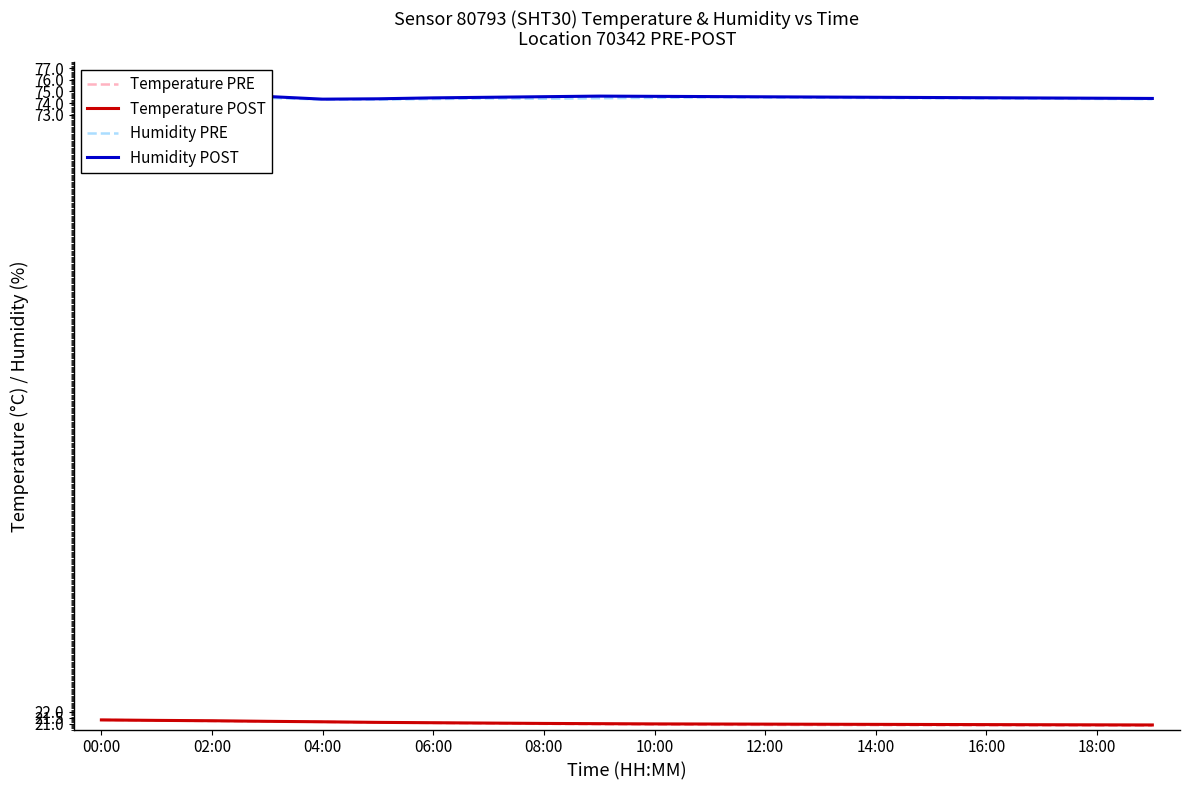

What is the difference between the maximum and minimum values in the Humidity PRE series?

1.0